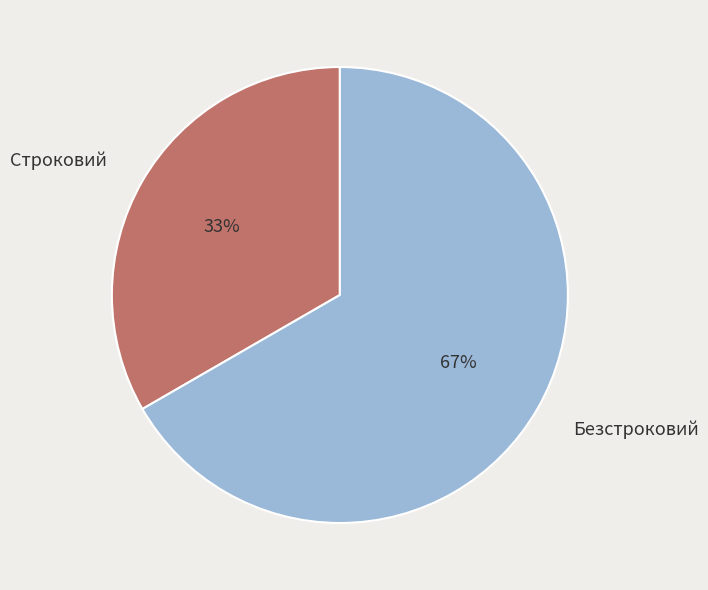

Combined, do Безстроковий and Строковий account for over 50%?

Yes